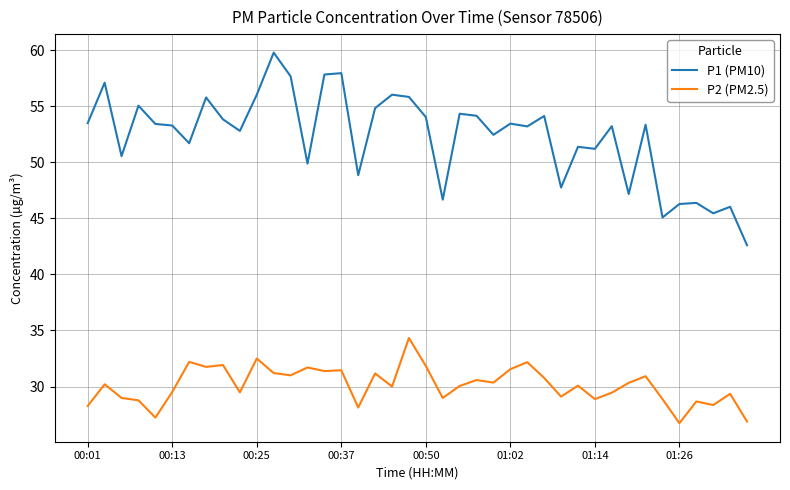

What is the minimum value for P1 (PM10)?

42.6